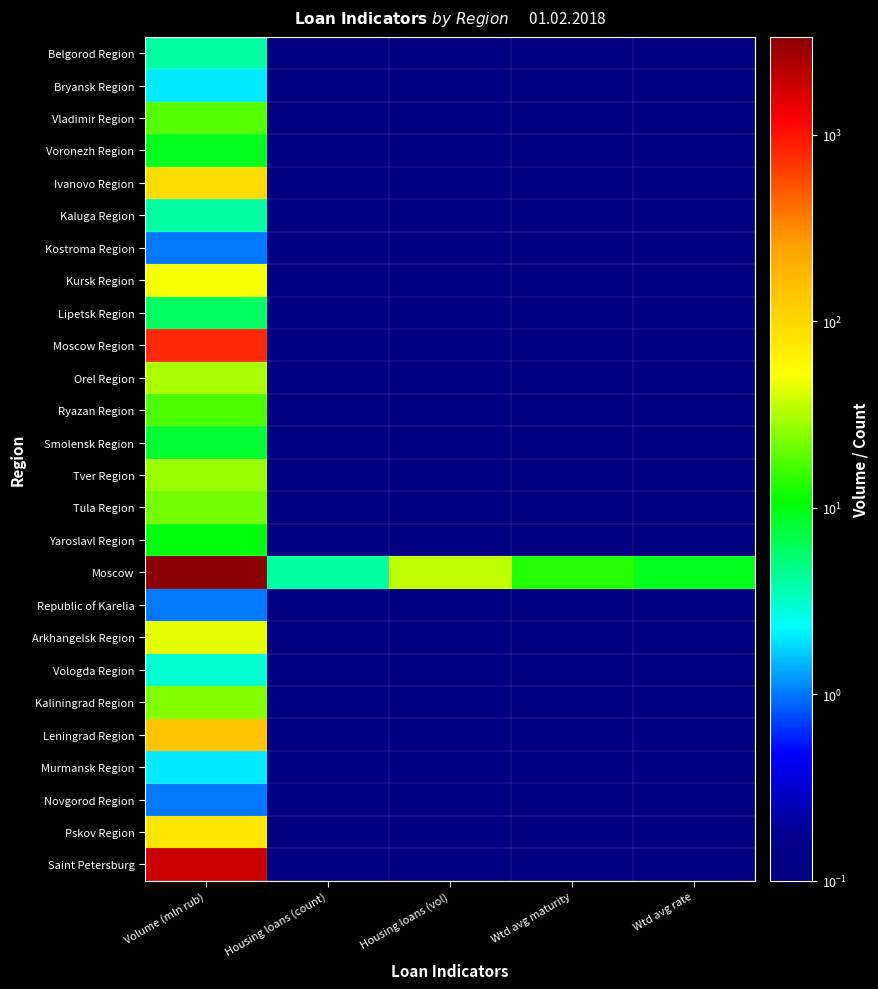

What is the spread (max minus min) of values at Volume (mln rub)?

3343.0